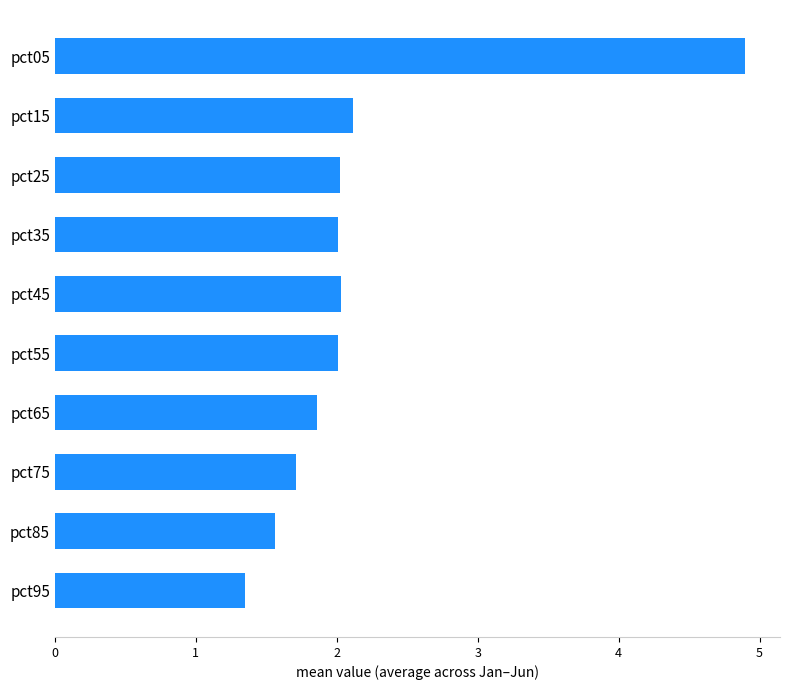

True or false: the data shows 1.9 at pct65.

True